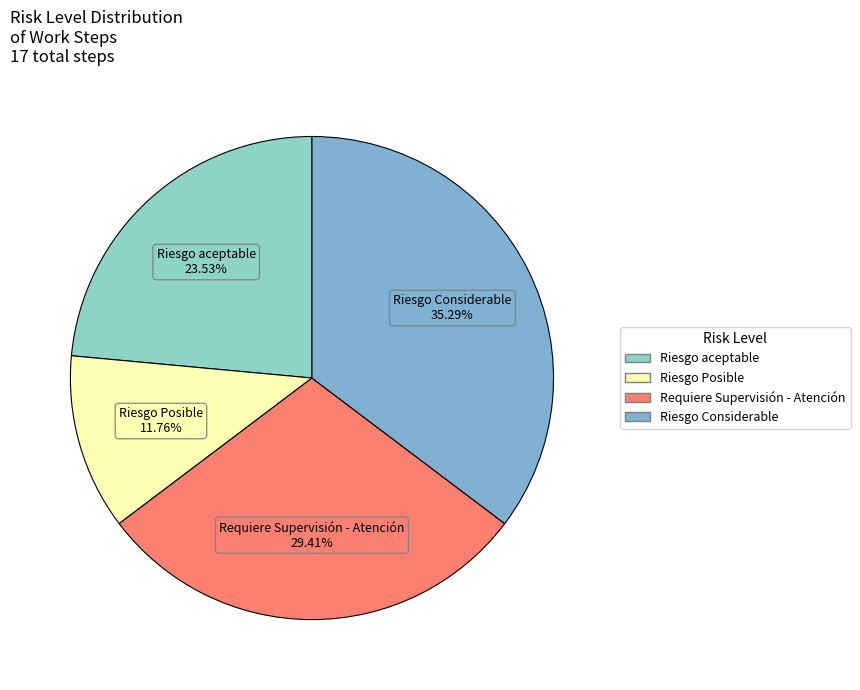

To the nearest percent, what portion does Riesgo Posible represent?

12%